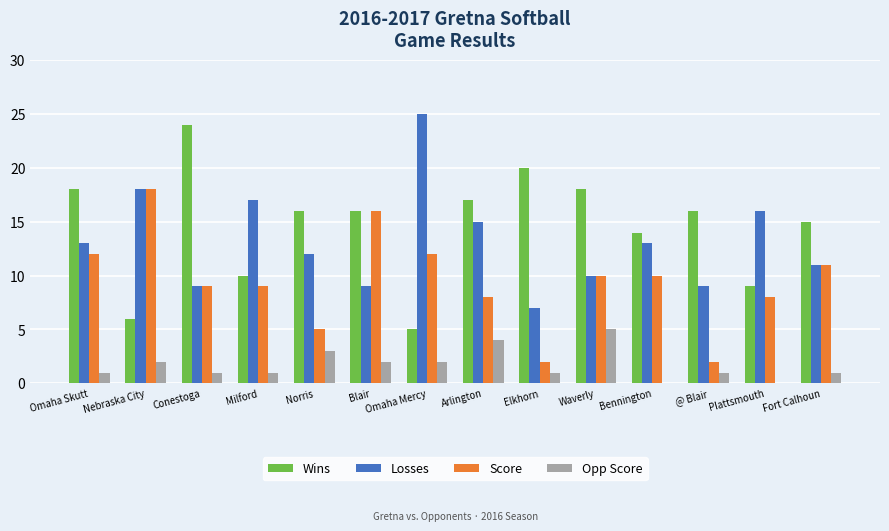

The Opp Score series shows 1 at @ Blair. True or false?

True